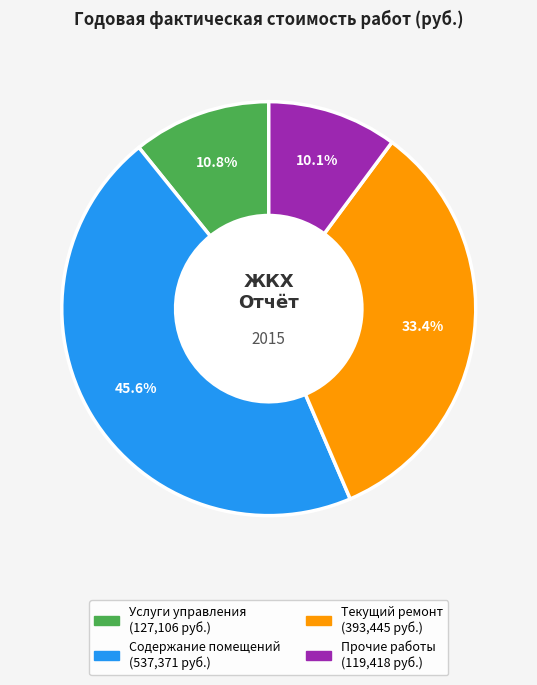

Is there a majority slice in this chart?

No